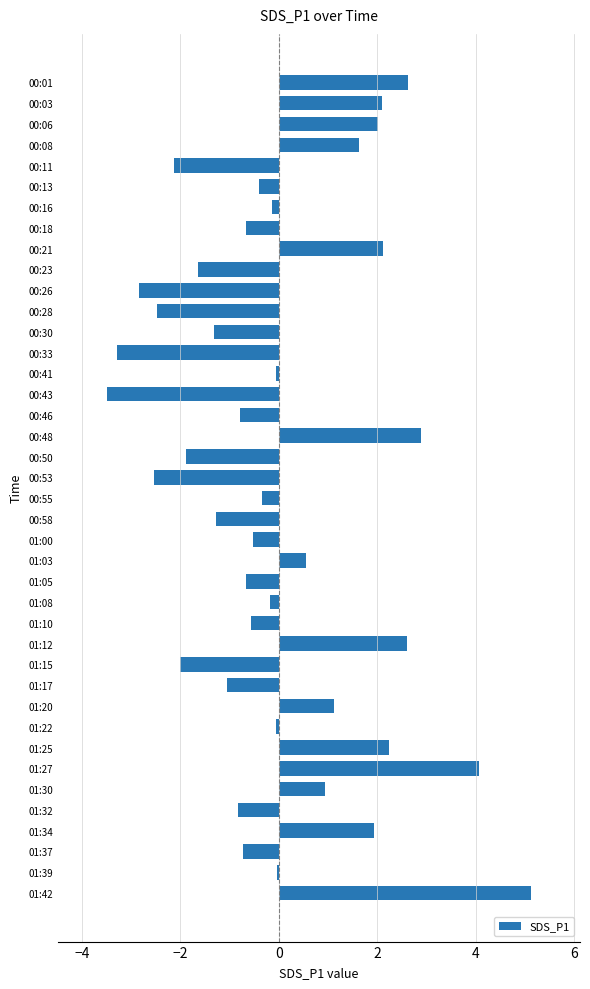

Which label corresponds to the largest value in the chart?

01:42